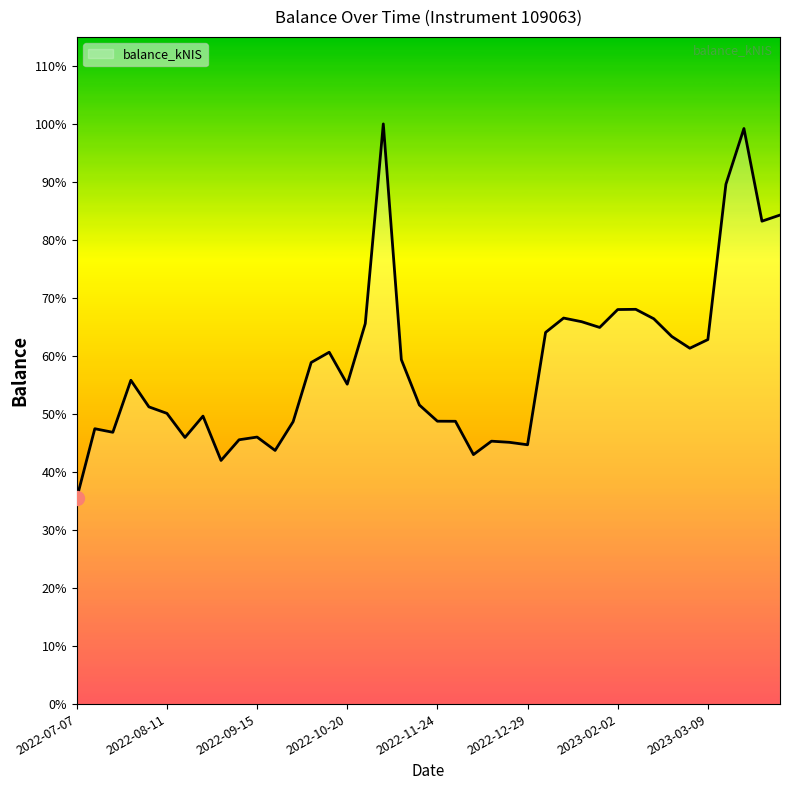

What is the difference between the maximum and minimum values?

17998.2